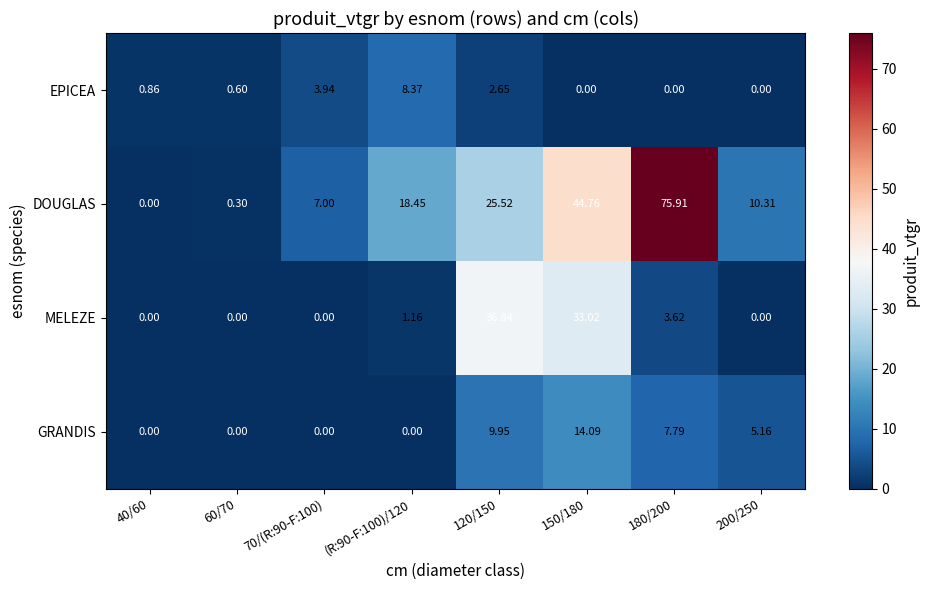

Which series has the widest spread of values?

DOUGLAS